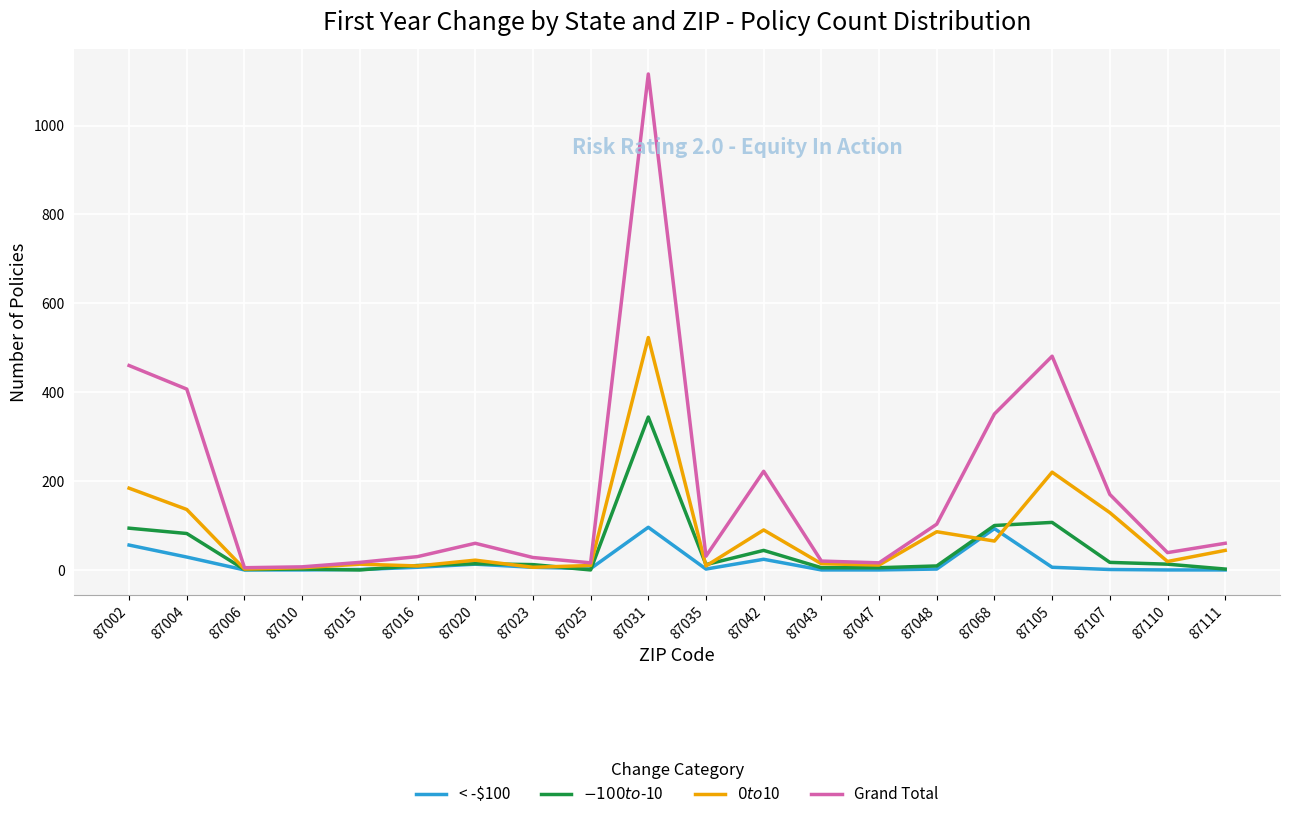

Which label corresponds to the largest value in the chart?

87031